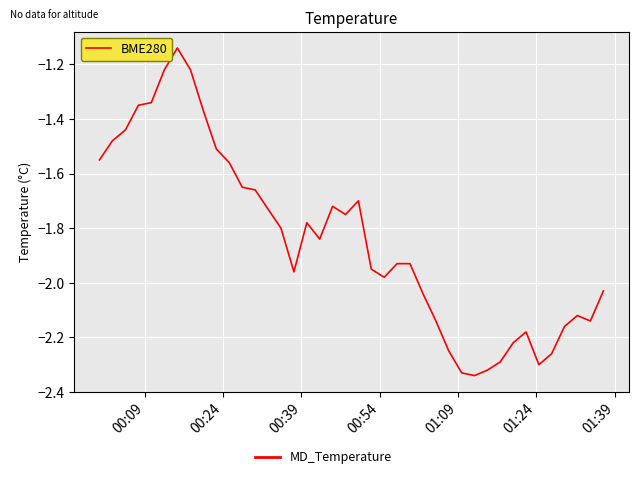

What is the difference between the maximum and minimum values?

1.2